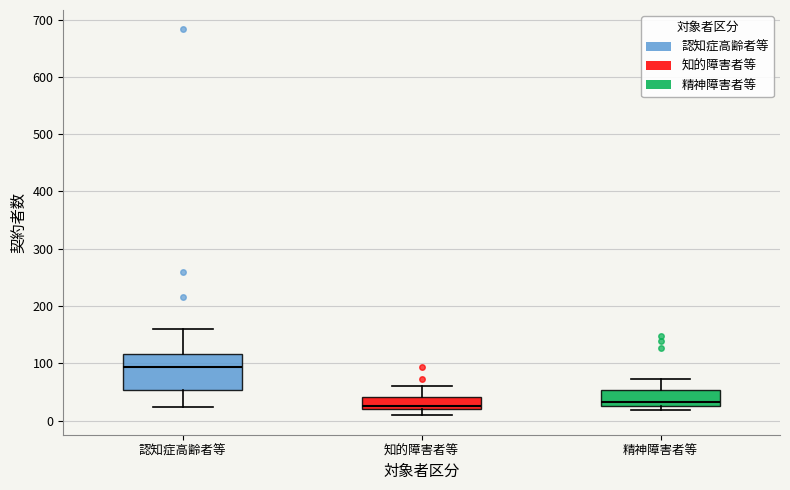

Reading left to right, read every box against the y-axis: the position of its median line, the range the box covers, and the ends of its whiskers. The values are not printed on the chart, so give them approximately, as read against the axis.

認知症高齢者等: median 90, box 50 to 120, whiskers 20 to 160
知的障害者等: median 30, box 20 to 40, whiskers 10 to 60
精神障害者等: median 30 (just above the box's lower edge), box 30 to 50, whiskers 20 to 70